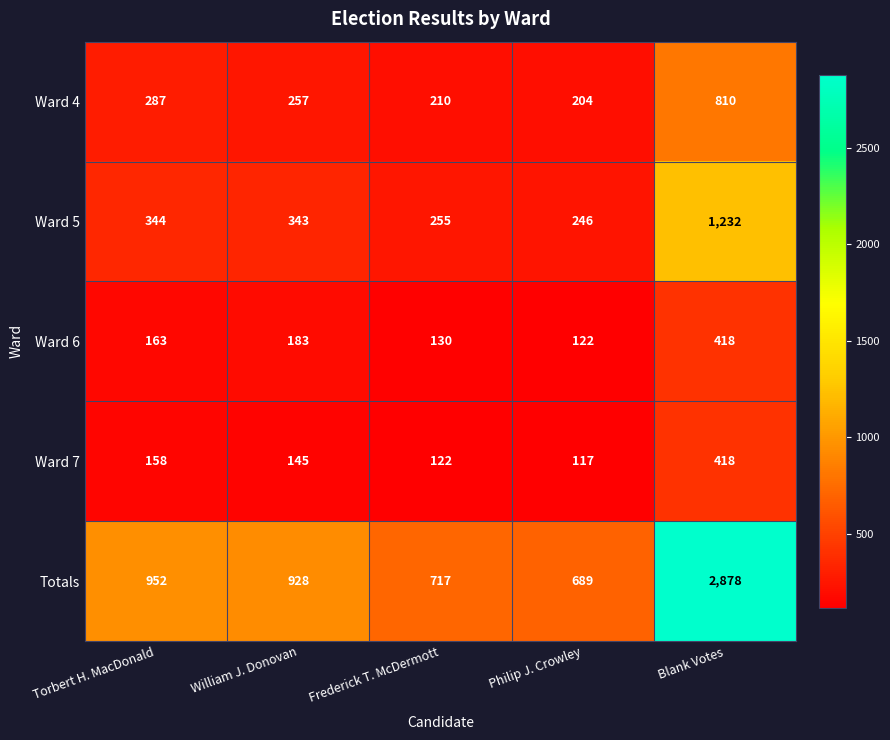

Reading right to left, list all the values displayed in this chart.

Ward 4: 810	204	210	257	287
Ward 5: 1232	246	255	343	344
Ward 6: 418	122	130	183	163
Ward 7: 418	117	122	145	158
Totals: 2878	689	717	928	952